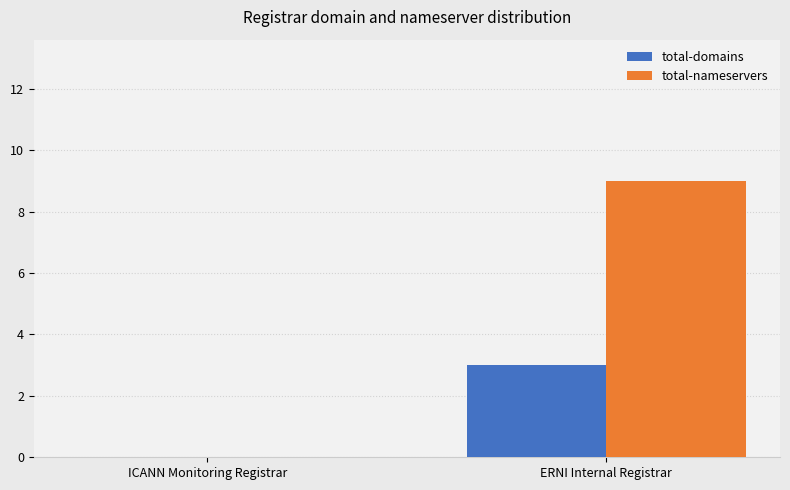

Which series has the largest total across all categories?

total-nameservers